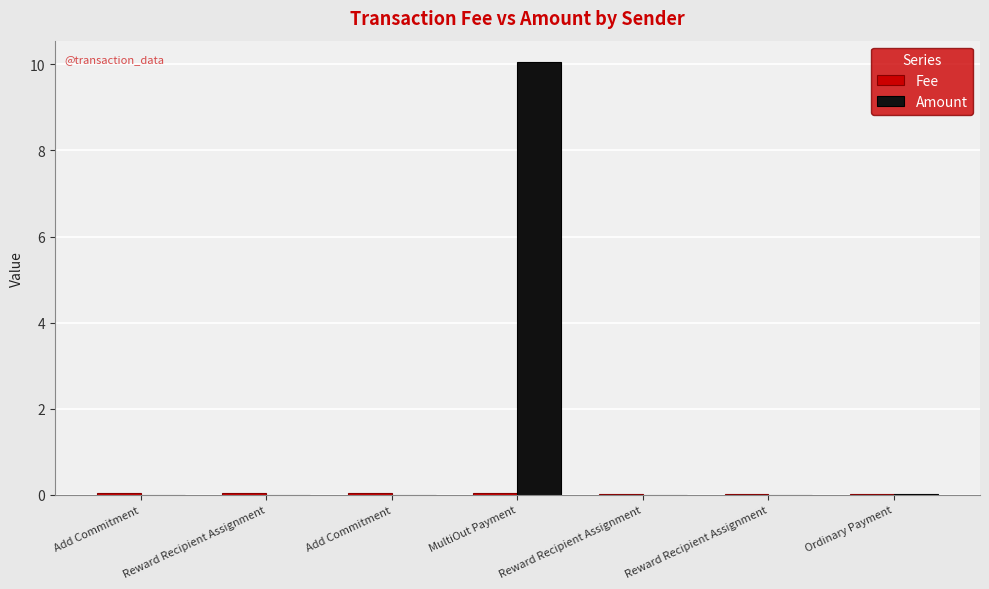

Is the value of Fee at Add Commitment greater than the value of Amount at Add Commitment?

Yes